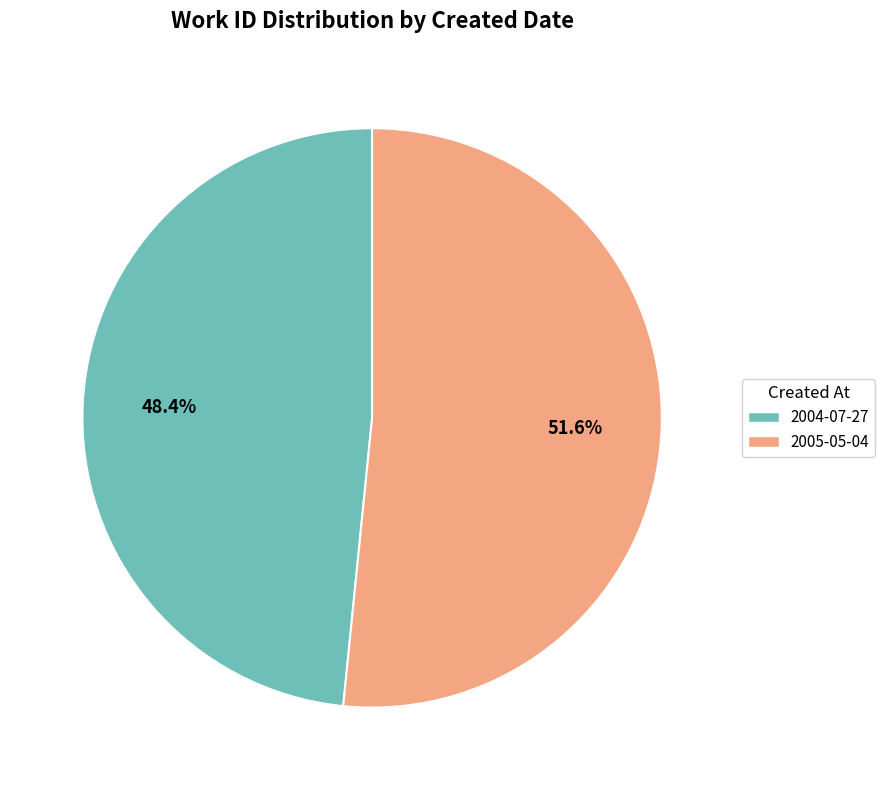

To the nearest percent, what portion does 2005-05-04 represent?

52%